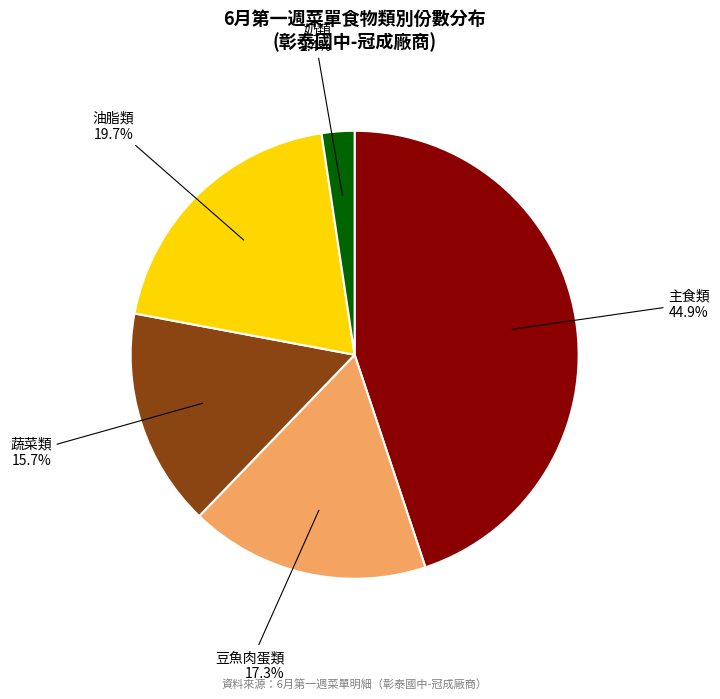

Is there any slice that represents more than half of the pie?

No